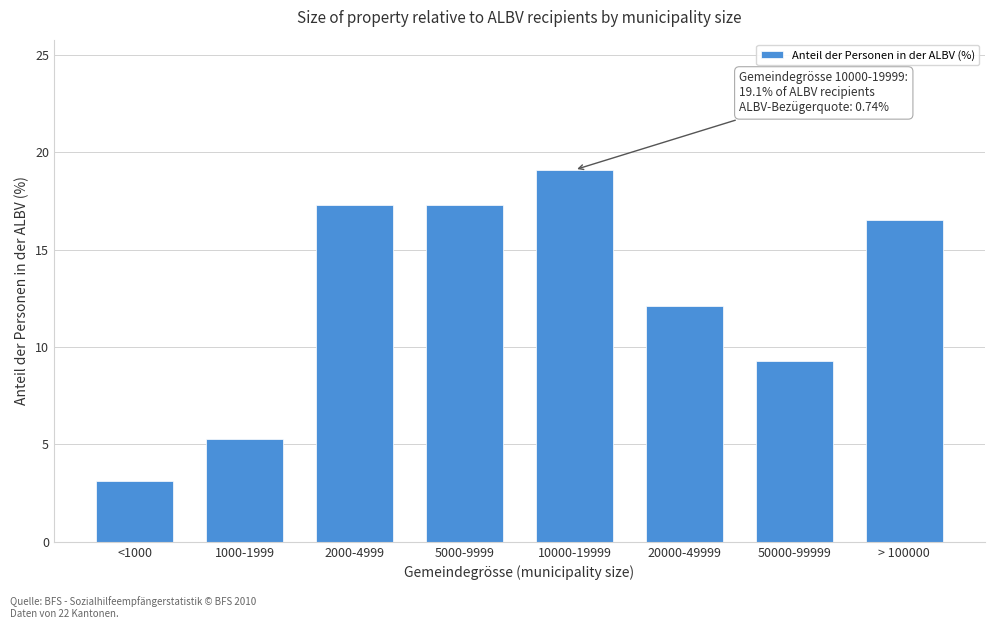

Reading left to right, transcribe all the data shown in this chart.

<1000=3.1	1000-1999=5.3	2000-4999=17.3	5000-9999=17.3	10000-19999=19.1	20000-49999=12.1	50000-99999=9.3	> 100000=16.5